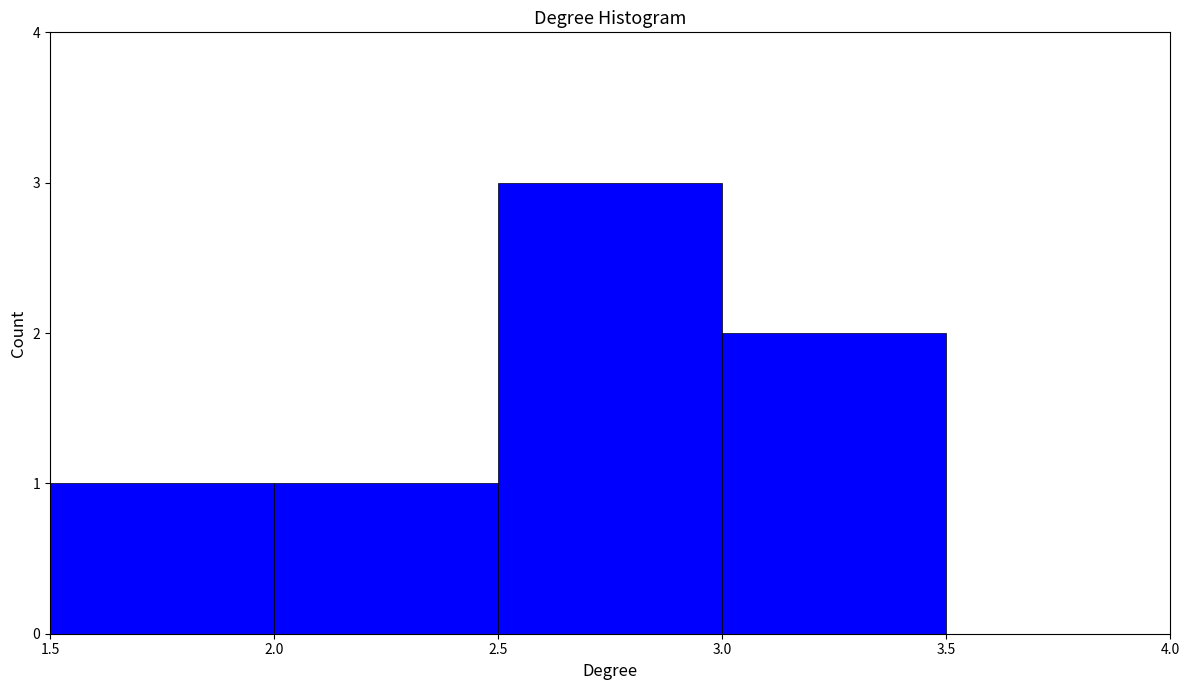

Over which range of the x-axis is the bar tallest?

2.5 to 3.0